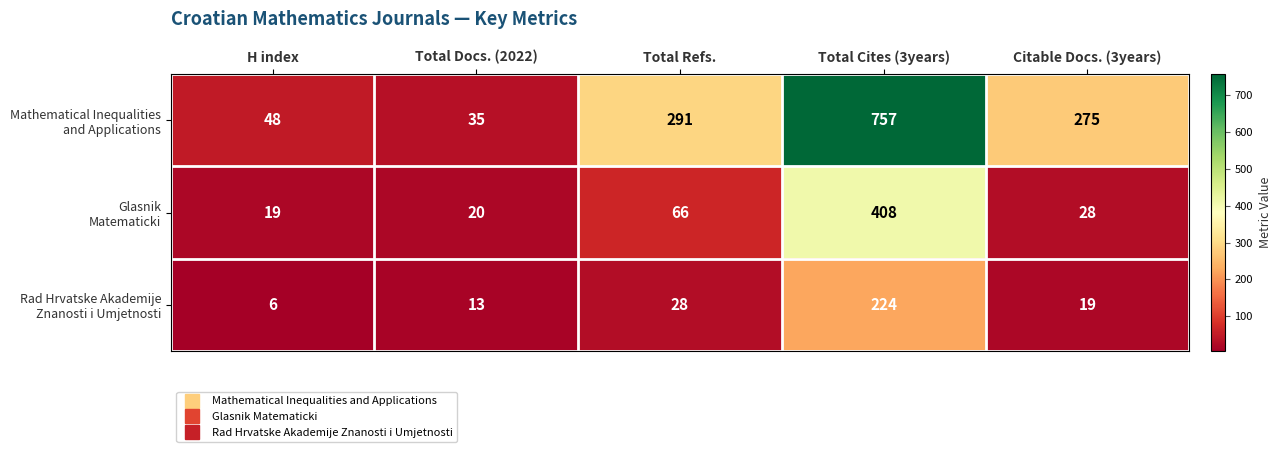

At which category is the sum across all series the highest?

Total Cites (3years)